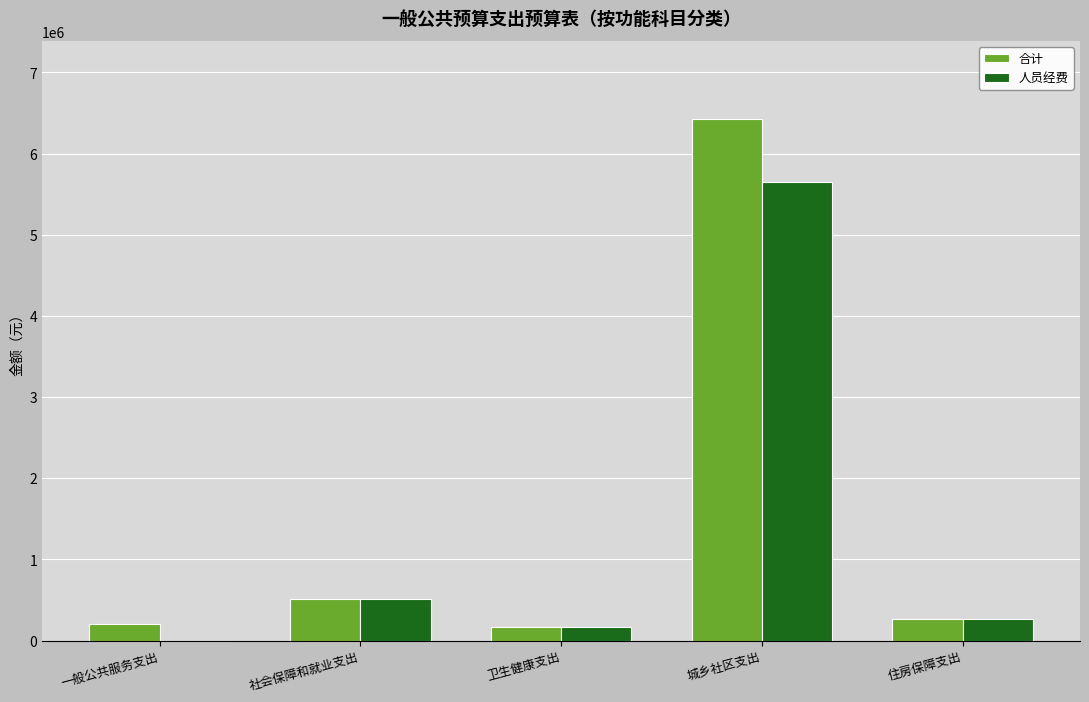

What is the sum of the 人员经费 values at 卫生健康支出 and 社会保障和就业支出?

685107.3